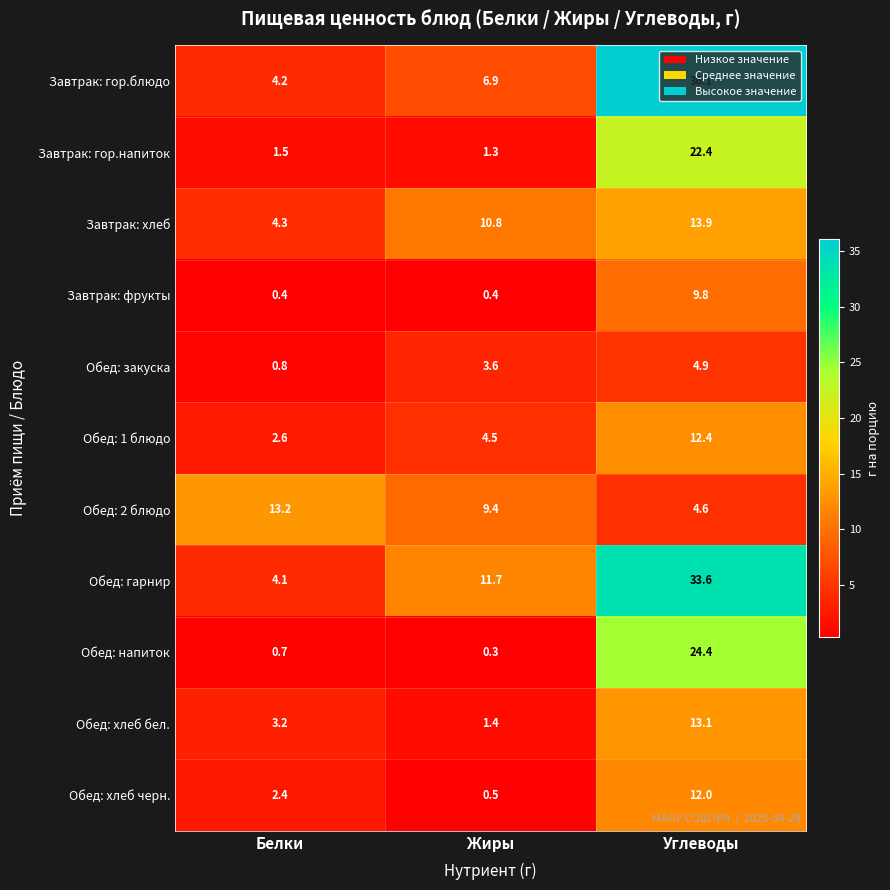

Which series changed the most between Жиры and Углеводы?

Завтрак: гор.блюдо